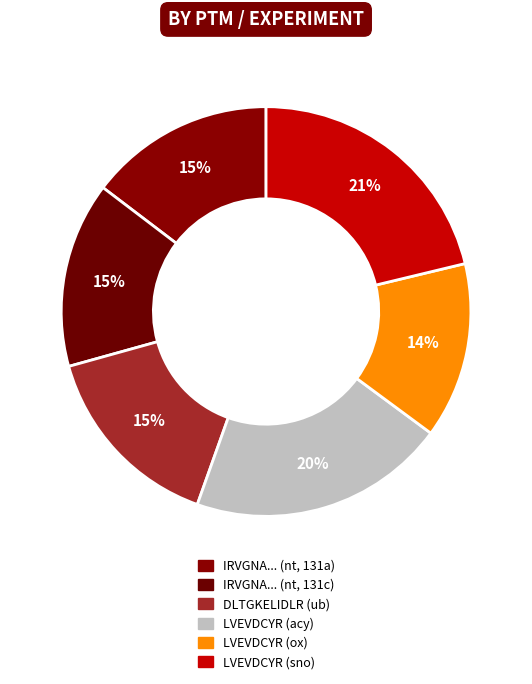

Does any single category account for the majority?

No